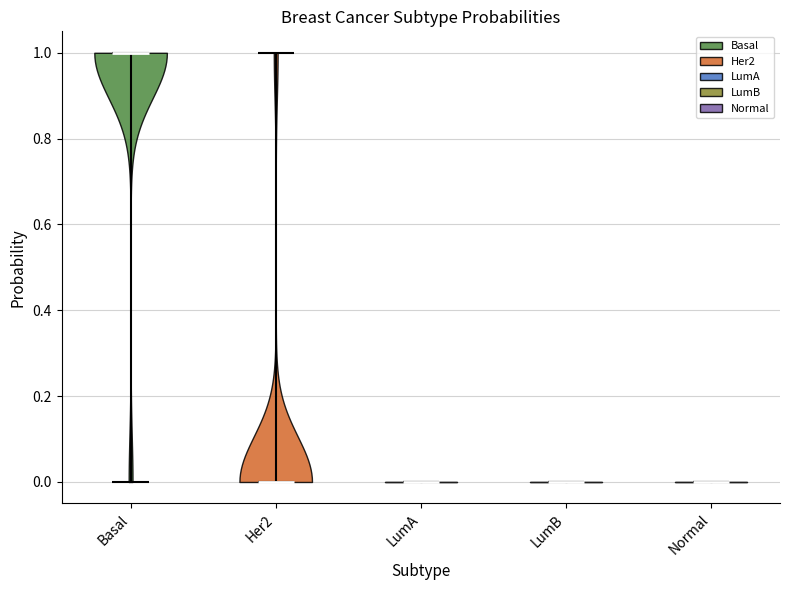

What is the highest point the violin for Normal reaches on the y-axis? The values are not printed on the chart, so give them approximately, as read against the axis.

0